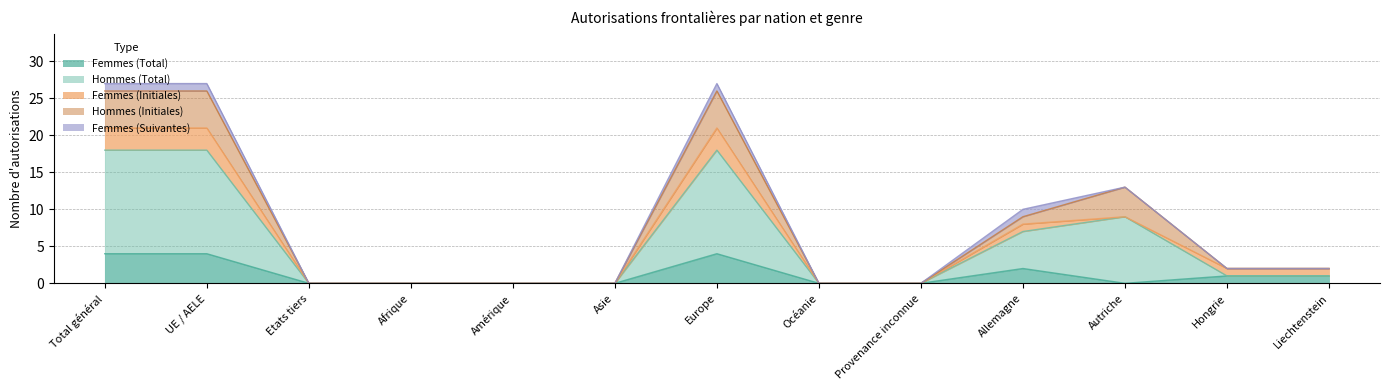

What position from the left is Hongrie?

12